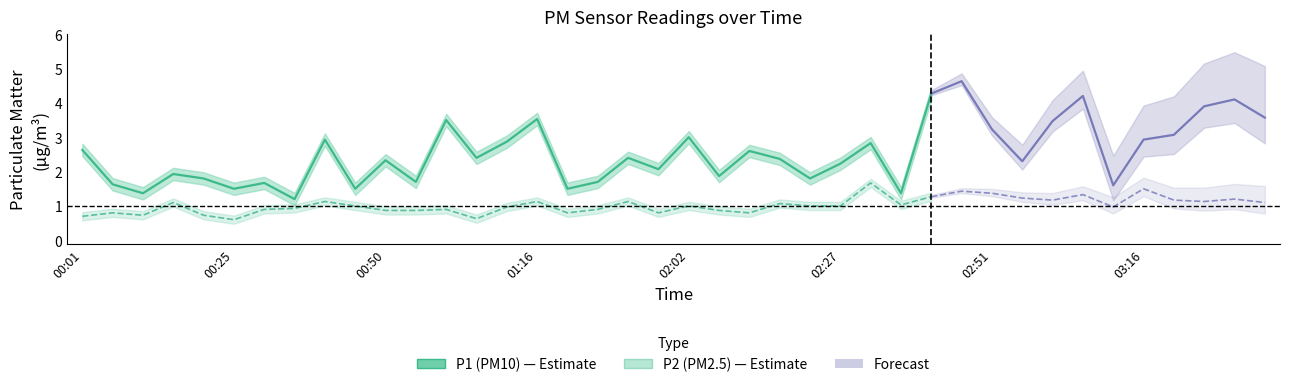

Reading left to right, transcribe all the data shown in this chart.

P1: 2.6	1.6	1.4	1.9	1.8	1.5	1.7	1.2	2.9	1.5	2.3	1.7	3.5	2.4	2.9	3.5	1.5	1.7	2.4	2.1	3.0	1.9	2.6	2.4	1.8	2.2	2.8	1.4	4.3
P2: 0.7	0.8	0.7	1.1	0.7	0.6	0.9	0.9	1.1	1.0	0.9	0.9	0.9	0.6	1.0	1.1	0.8	0.9	1.1	0.8	1.0	0.9	0.8	1.1	1.0	1.0	1.7	1.0	1.3